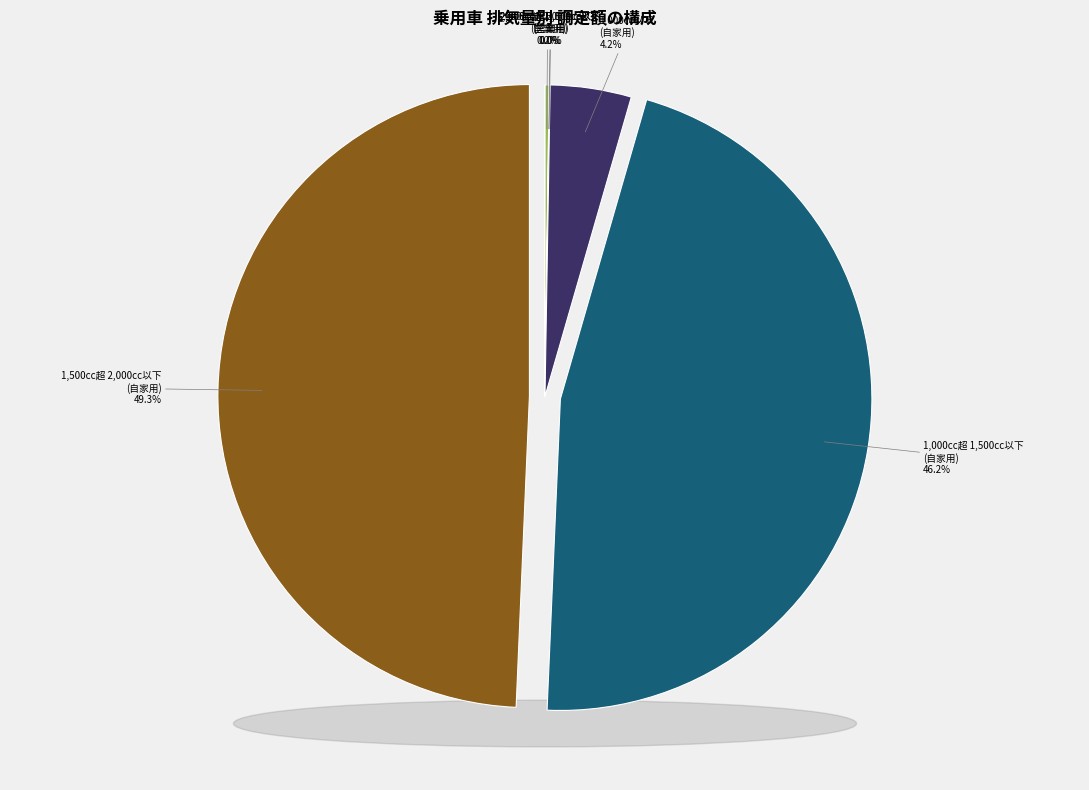

Is the sum of 1,000cc超 1,500cc以下(営業用) and 2,000cc超 2,500cc以下(営業用) greater than half?

No